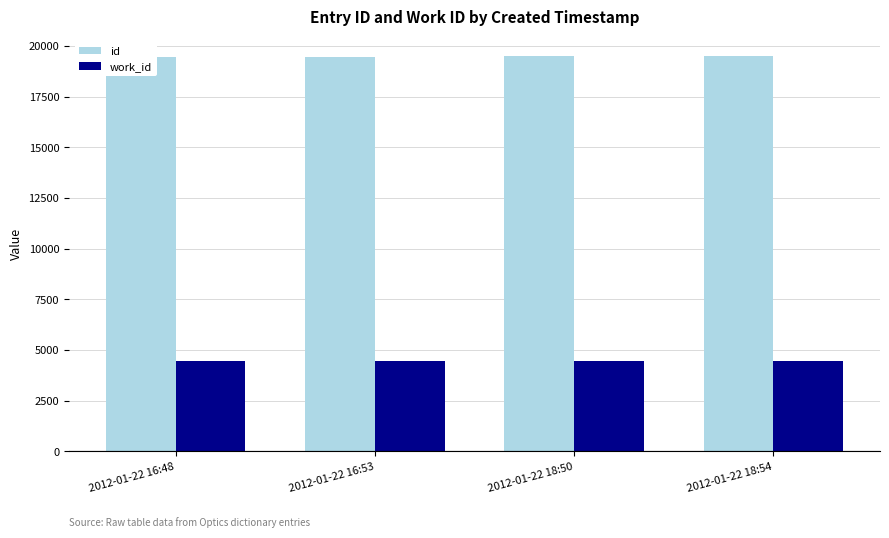

What is the label of the 4th bar from the right?

2012-01-22 16:48